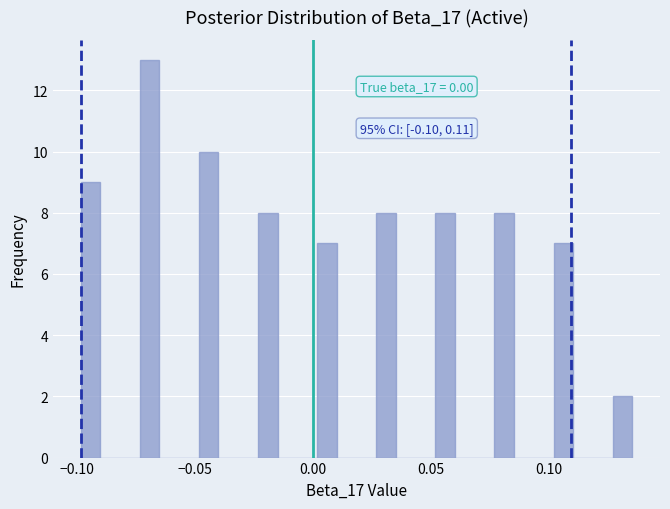

Around what value on the x-axis is the tallest bar? Give the approximate position of its centre, as read against the axis.

-0.070